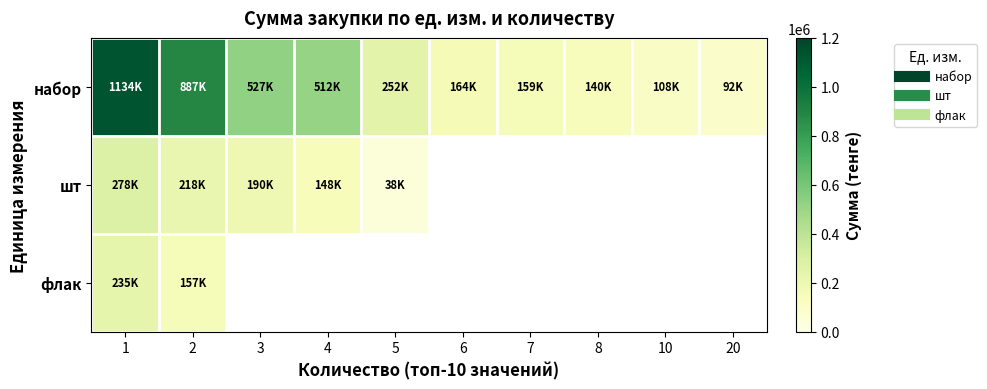

What is the average value of the набор series?

397490.0